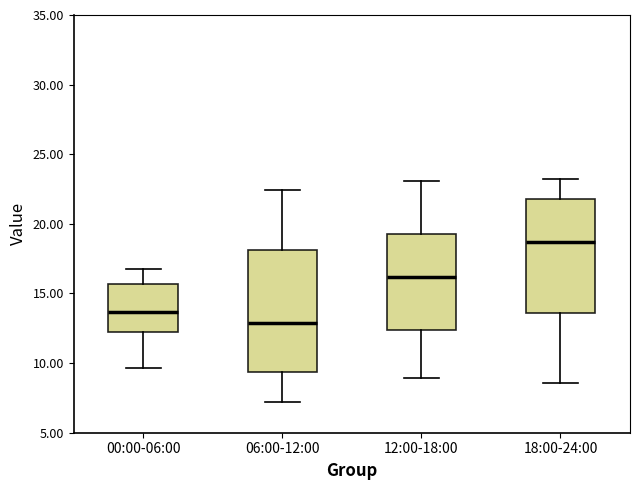

Reading left to right, read every box against the y-axis: the position of its median line, the range the box covers, and the ends of its whiskers. The values are not printed on the chart, so give them approximately, as read against the axis.

00:00-06:00: median 13.5, box 12.0 to 15.5, whiskers 9.5 to 17.0
06:00-12:00: median 13.0, box 9.5 to 18.0, whiskers 7.0 to 22.5
12:00-18:00: median 16.0, box 12.5 to 19.5, whiskers 9.0 to 23.0
18:00-24:00: median 18.5, box 13.5 to 22.0, whiskers 8.5 to 23.0